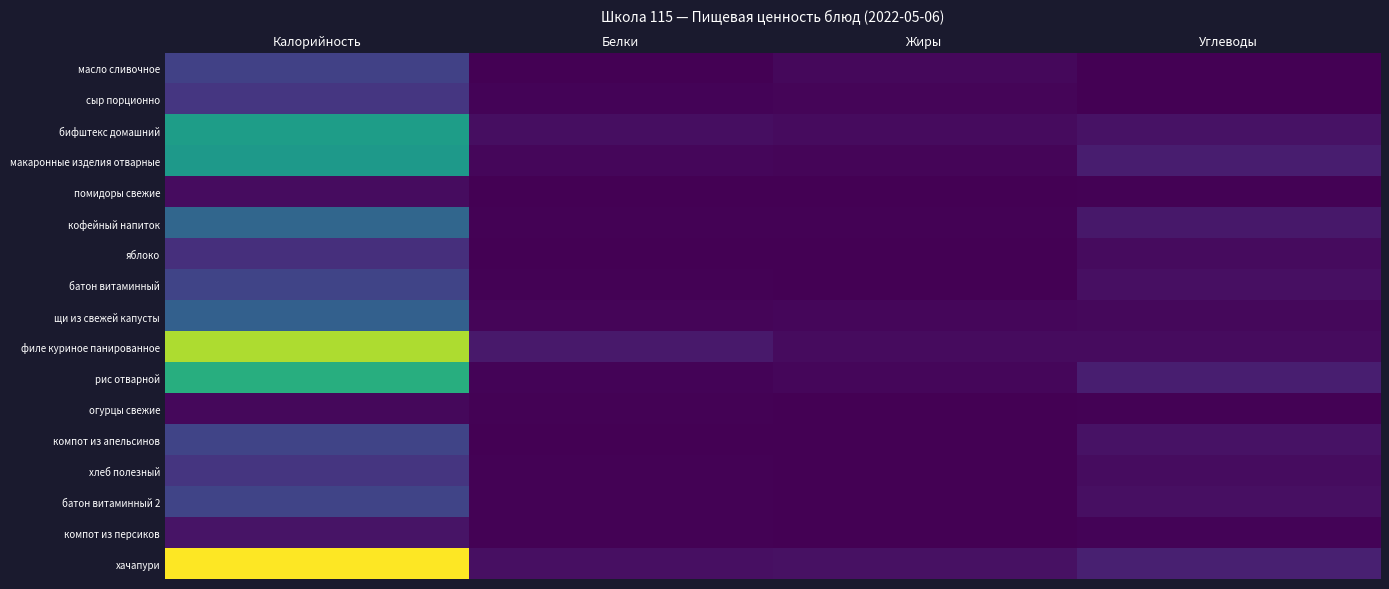

At Белки, list the series in order from largest to smallest.

филе куриное панированное, хачапури, бифштекс домашний, макаронные изделия отварные, щи из свежей капусты, рис отварной, сыр порционно, кофейный напиток, батон витаминный, батон витаминный 2, хлеб полезный, огурцы свежие, компот из персиков, помидоры свежие, яблоко, компот из апельсинов, масло сливочное